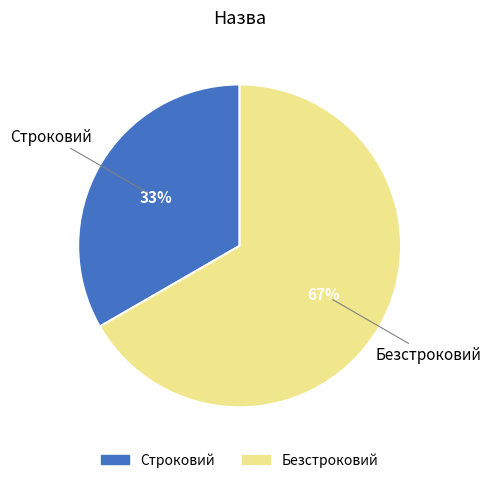

To the nearest percent, what is the combined percentage of Строковий and Безстроковий?

100%